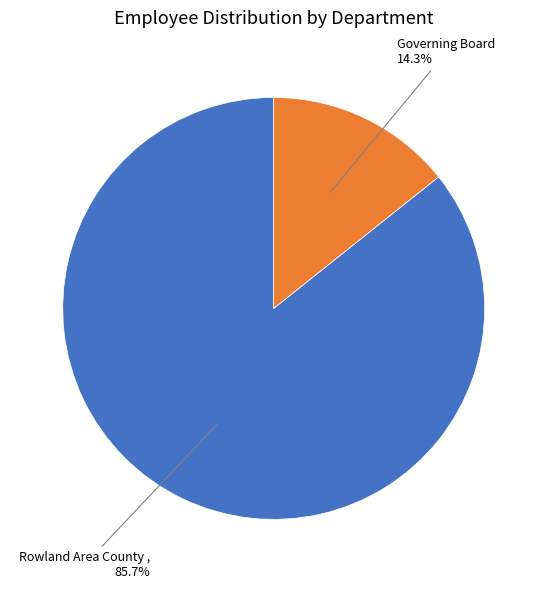

How many slices are in this pie chart?

2